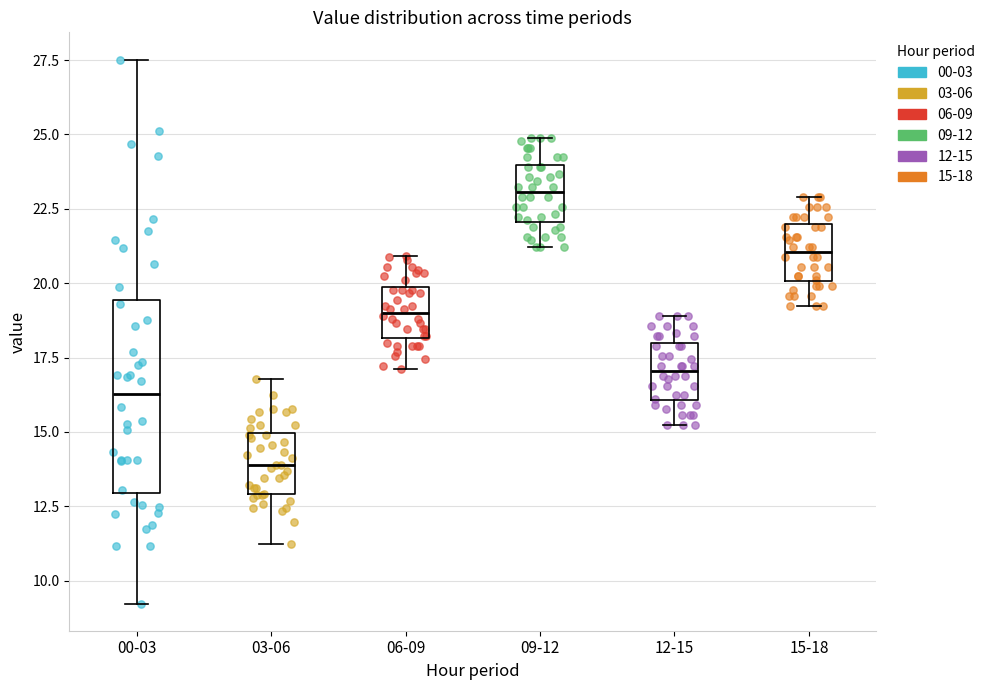

Where is the upper edge of the box for 09-12 on the y-axis? The values are not printed on the chart, so give them approximately, as read against the axis.

24.0